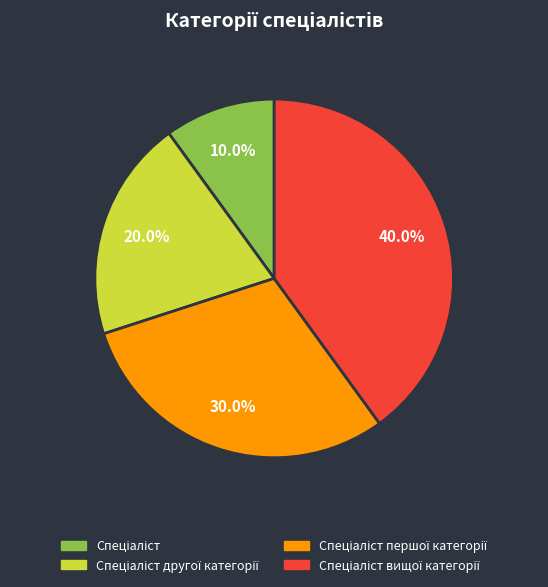

Is there any slice that represents more than half of the pie?

No